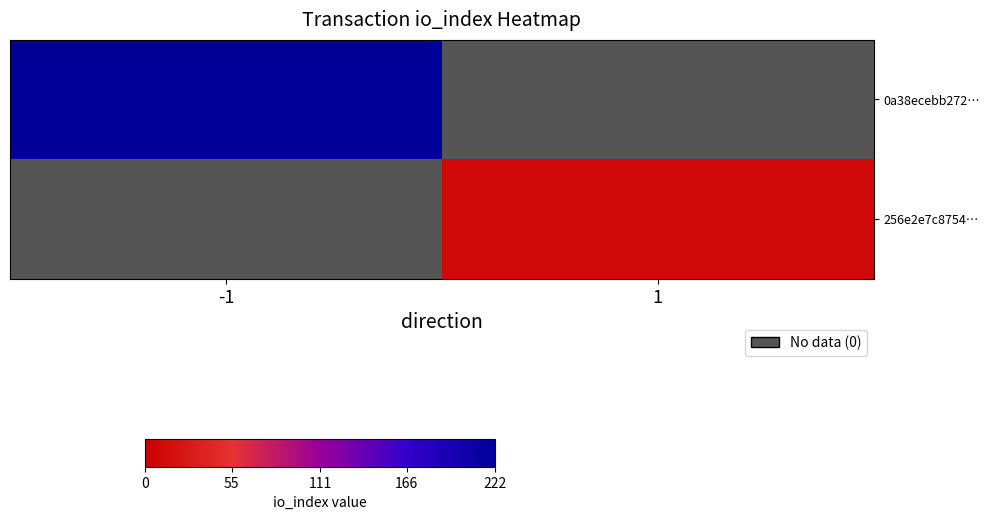

Reading left to right, extract all data points from this chart.

0a38ecebb272…: -1=222	1=0
256e2e7c8754…: -1=0	1=10